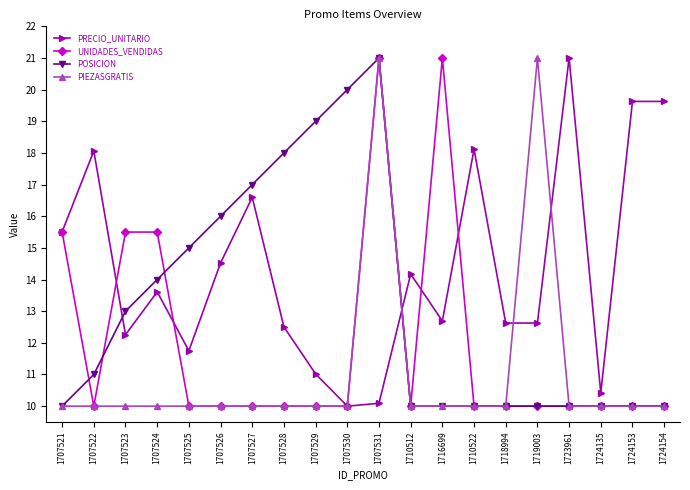

Does the chart display data point markers on the line(s)?

Yes